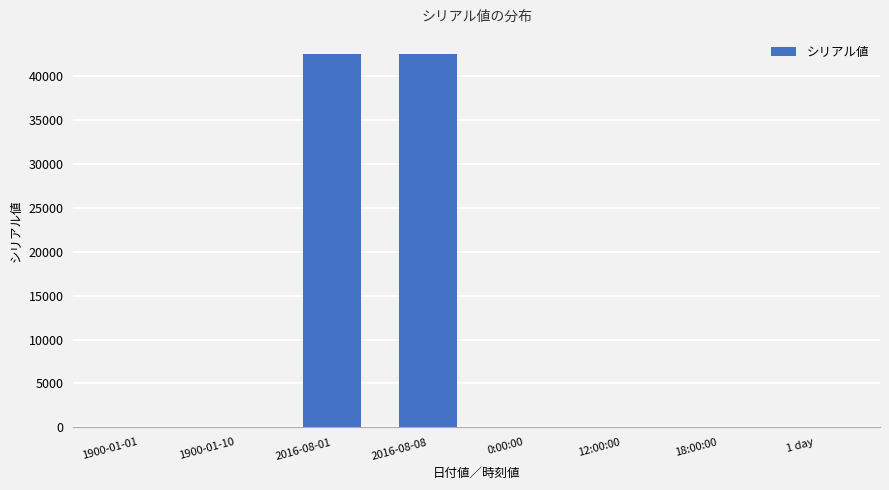

What is the greatest value displayed?

42590.0